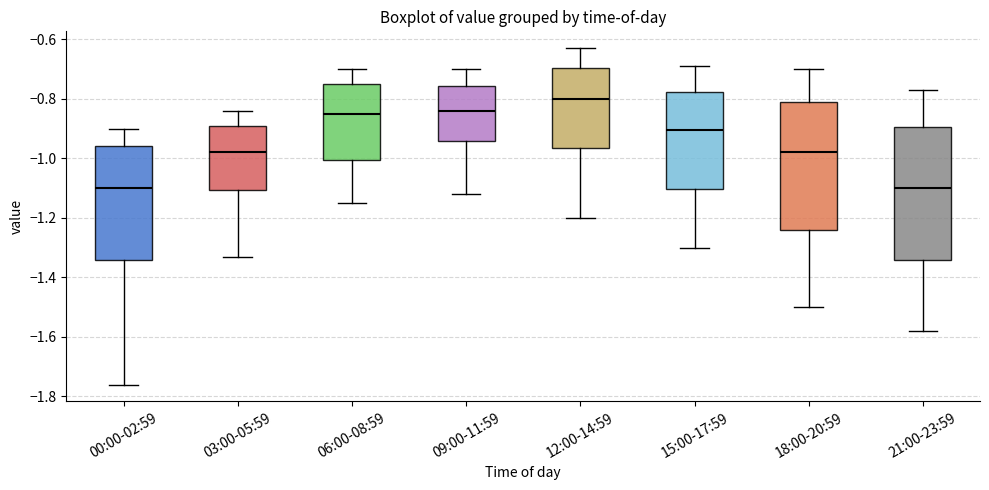

Which box has the highest median line?

12:00-14:59